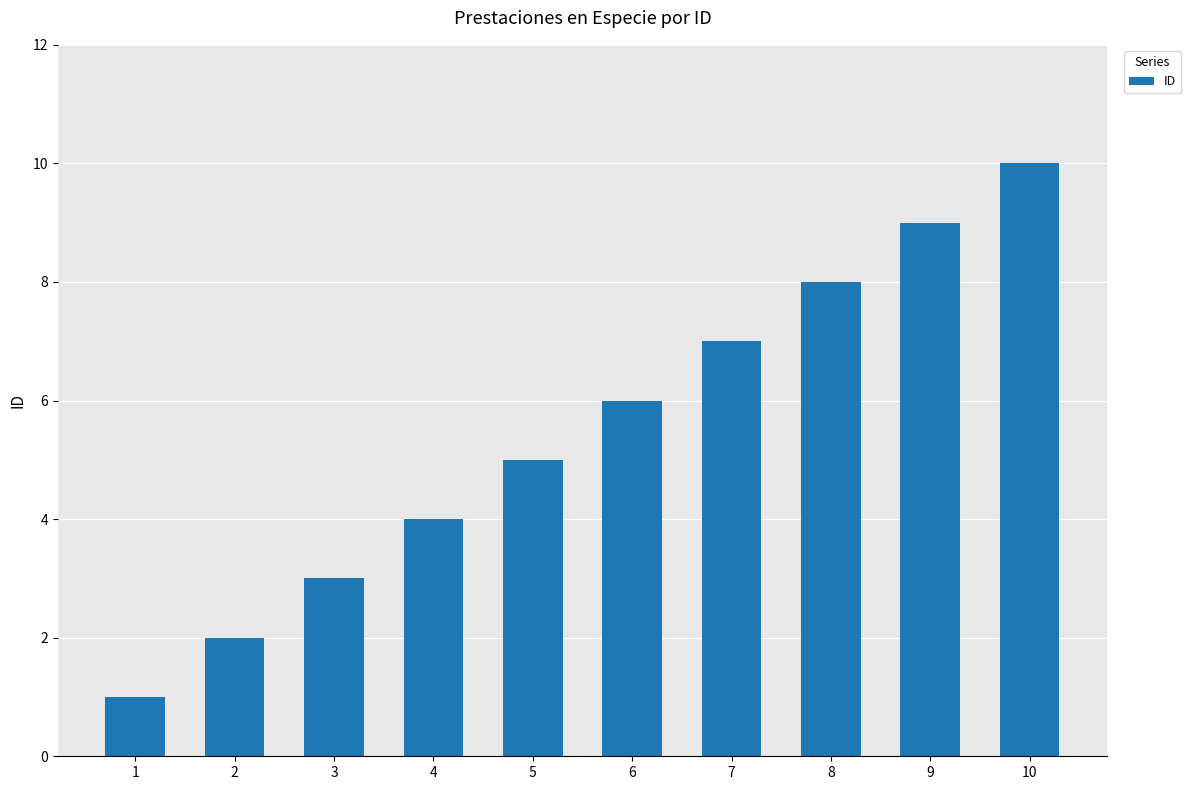

Rank the categories by value from lowest to highest.

1, 2, 3, 4, 5, 6, 7, 8, 9, 10